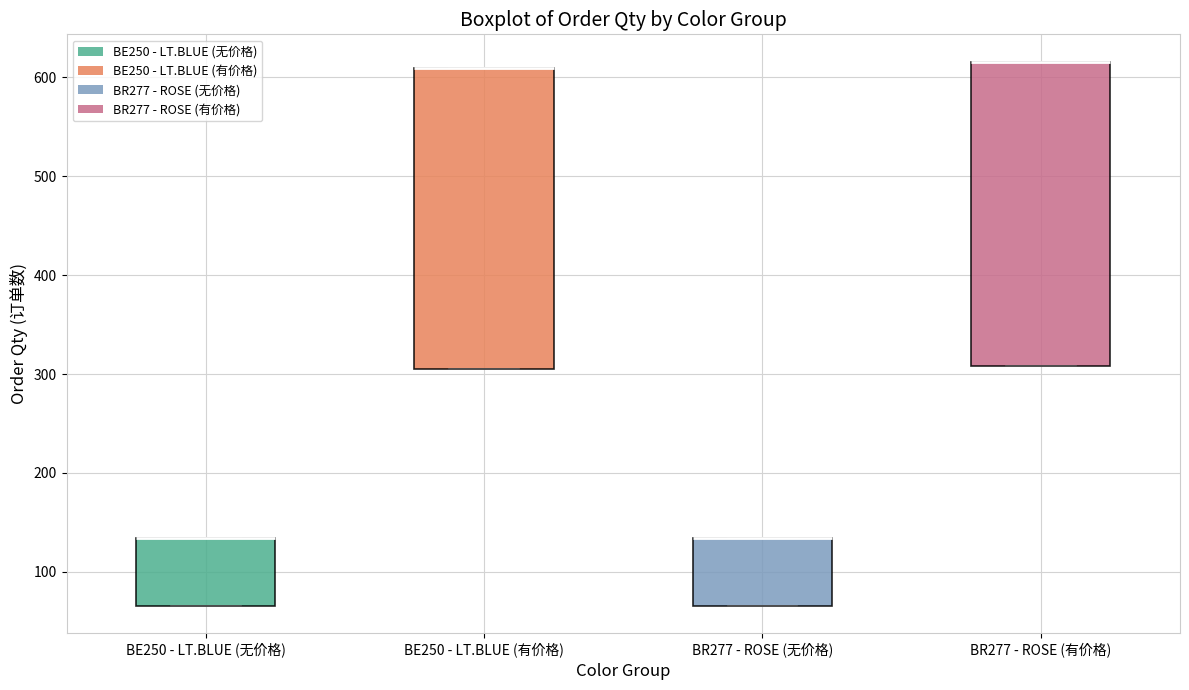

Reading left to right, read every box against the y-axis: the position of its median line, the range the box covers, and the ends of its whiskers. The values are not printed on the chart, so give them approximately, as read against the axis.

BE250 - LT.BLUE (无价格): median 130 (drawn on the box's upper edge), box 70 to 130, whiskers 70 to 130
BE250 - LT.BLUE (有价格): median 610 (drawn on the box's upper edge), box 300 to 610, whiskers 300 to 610
BR277 - ROSE (无价格): median 130 (drawn on the box's upper edge), box 70 to 130, whiskers 70 to 130
BR277 - ROSE (有价格): median 620 (drawn on the box's upper edge), box 310 to 620, whiskers 310 to 620